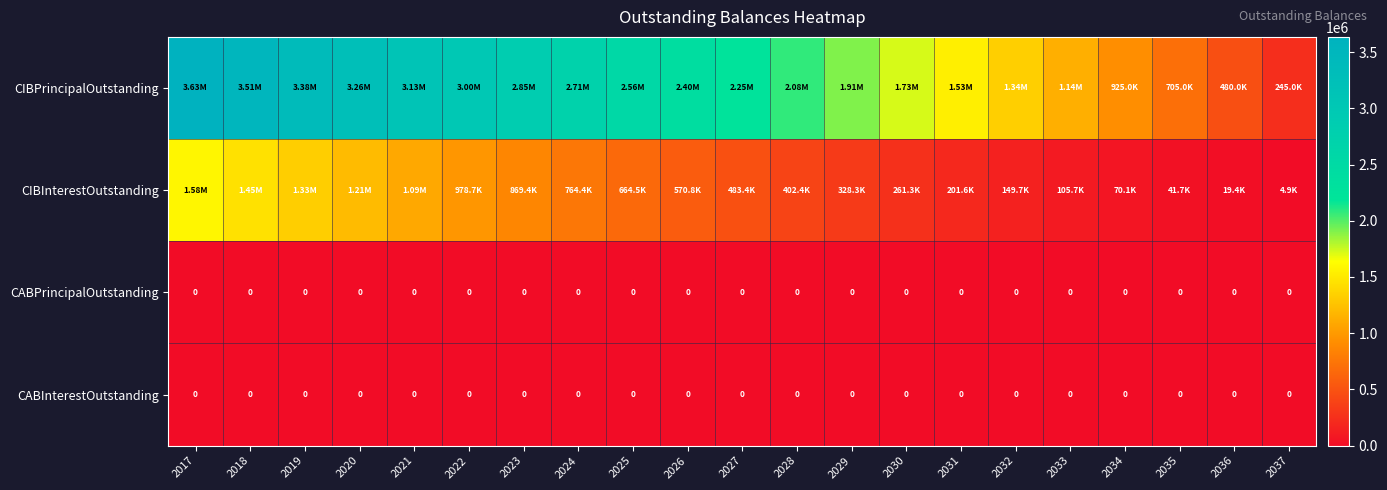

Which has a higher value, 2024 or 2035?

2024